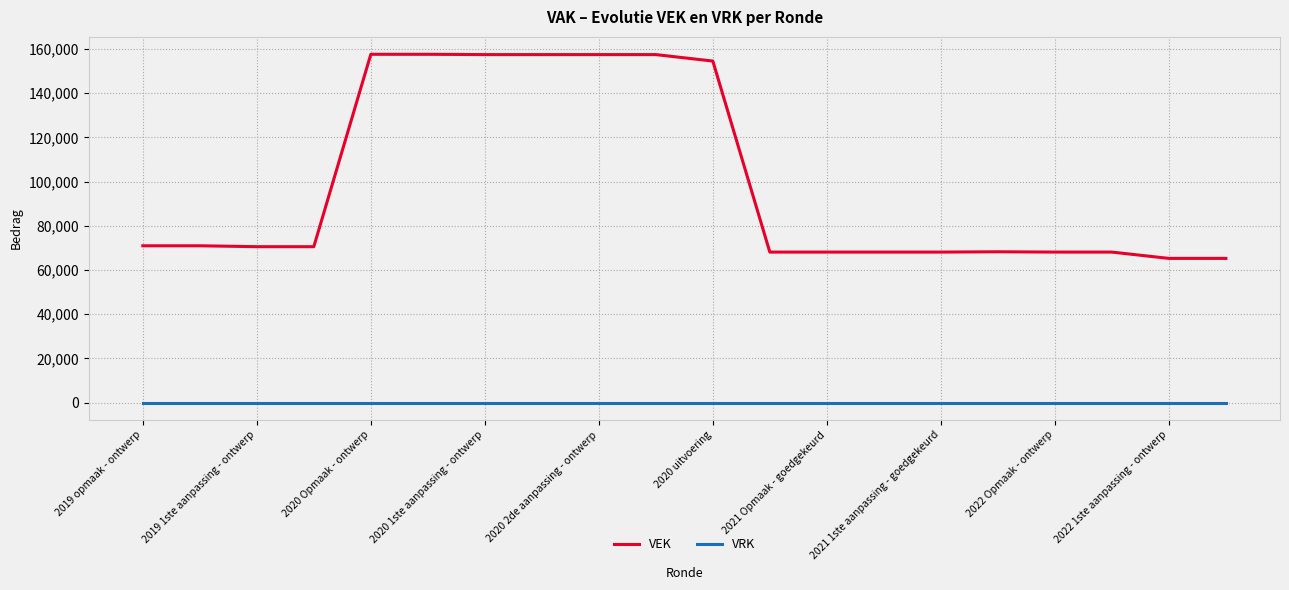

True or false: VEK and VRK cross at least once.

False